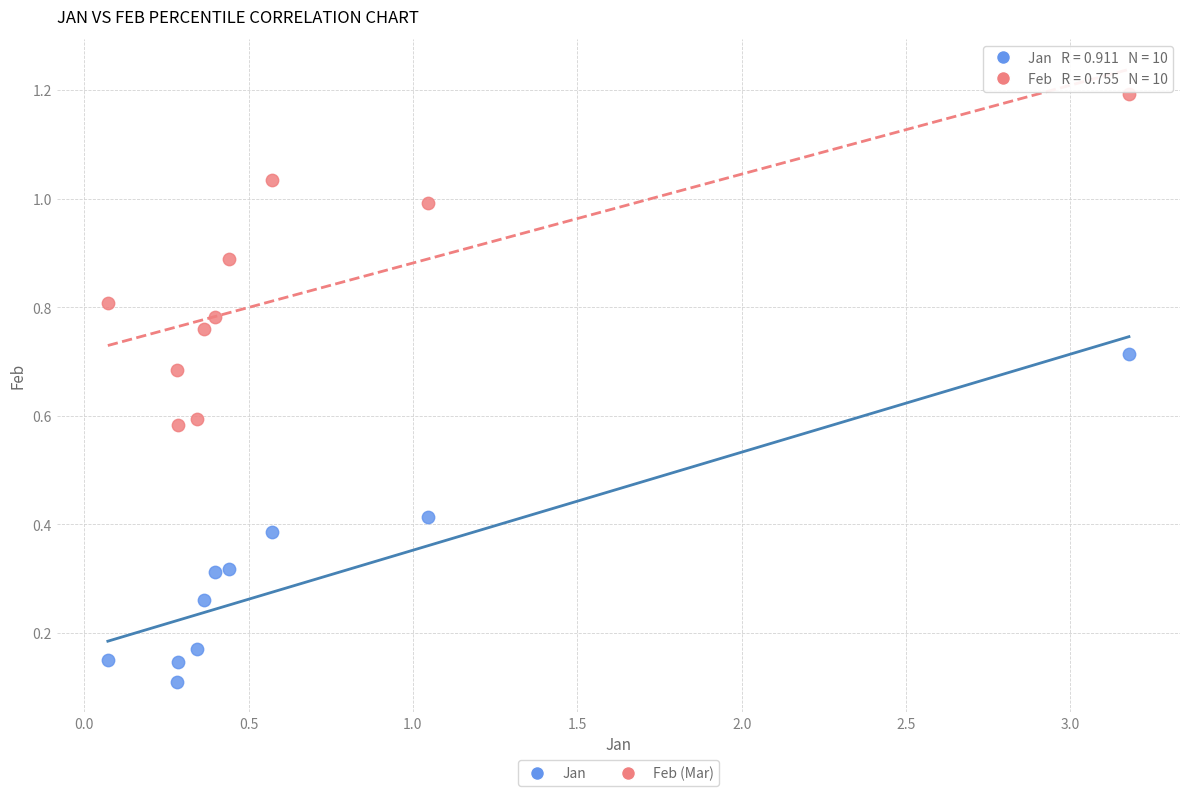

Across all data points, what is the range of Y values (max minus min)?

1.1